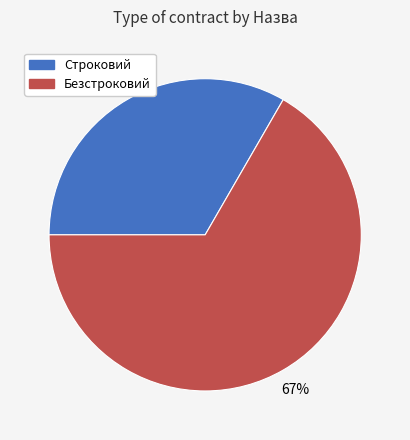

What is the largest slice in the pie chart?

Безстроковий